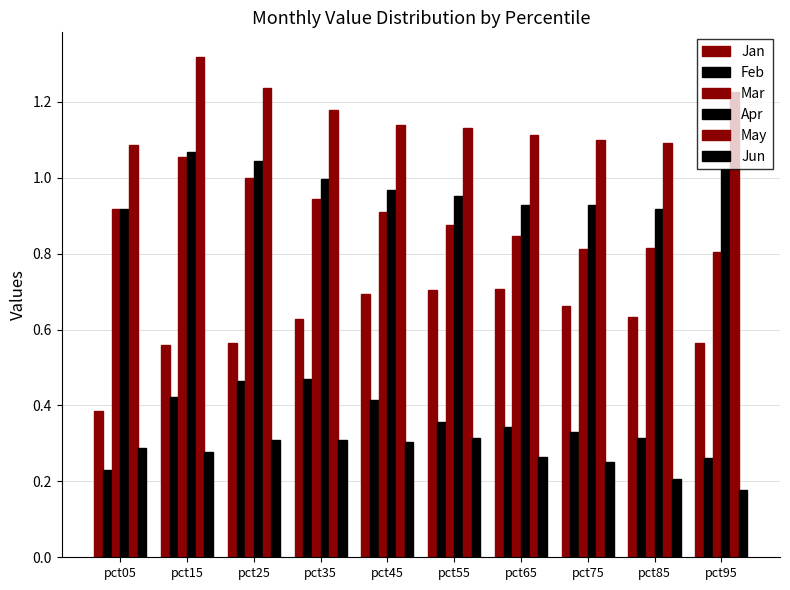

Reading left to right, transcribe all the data shown in this chart.

Jan: pct05=0.4	pct15=0.6	pct25=0.6	pct35=0.6	pct45=0.7	pct55=0.7	pct65=0.7	pct75=0.7	pct85=0.6	pct95=0.6
Feb: pct05=0.2	pct15=0.4	pct25=0.5	pct35=0.5	pct45=0.4	pct55=0.4	pct65=0.3	pct75=0.3	pct85=0.3	pct95=0.3
Mar: pct05=0.9	pct15=1.1	pct25=1.0	pct35=0.9	pct45=0.9	pct55=0.9	pct65=0.8	pct75=0.8	pct85=0.8	pct95=0.8
Apr: pct05=0.9	pct15=1.1	pct25=1.0	pct35=1.0	pct45=1.0	pct55=1.0	pct65=0.9	pct75=0.9	pct85=0.9	pct95=1.0
May: pct05=1.1	pct15=1.3	pct25=1.2	pct35=1.2	pct45=1.1	pct55=1.1	pct65=1.1	pct75=1.1	pct85=1.1	pct95=1.2
Jun: pct05=0.3	pct15=0.3	pct25=0.3	pct35=0.3	pct45=0.3	pct55=0.3	pct65=0.3	pct75=0.3	pct85=0.2	pct95=0.2